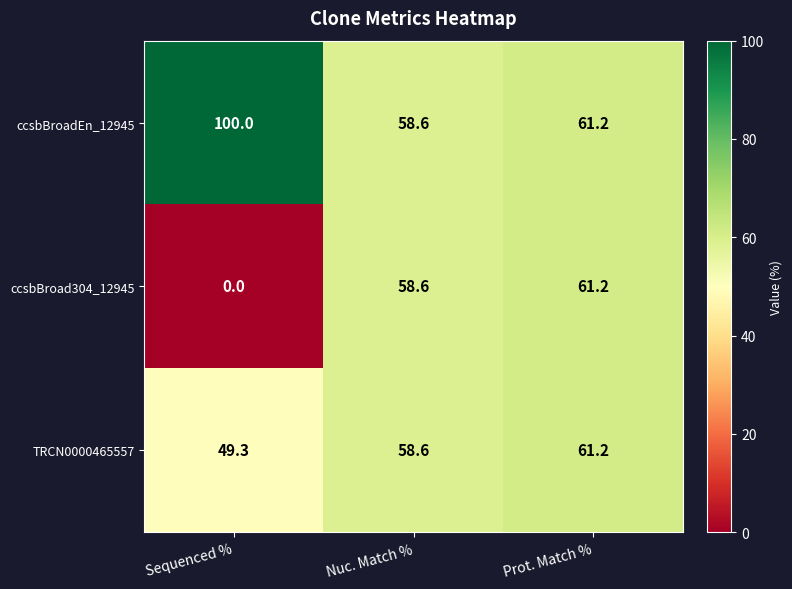

Which category has the lowest value across all series?

Sequenced %